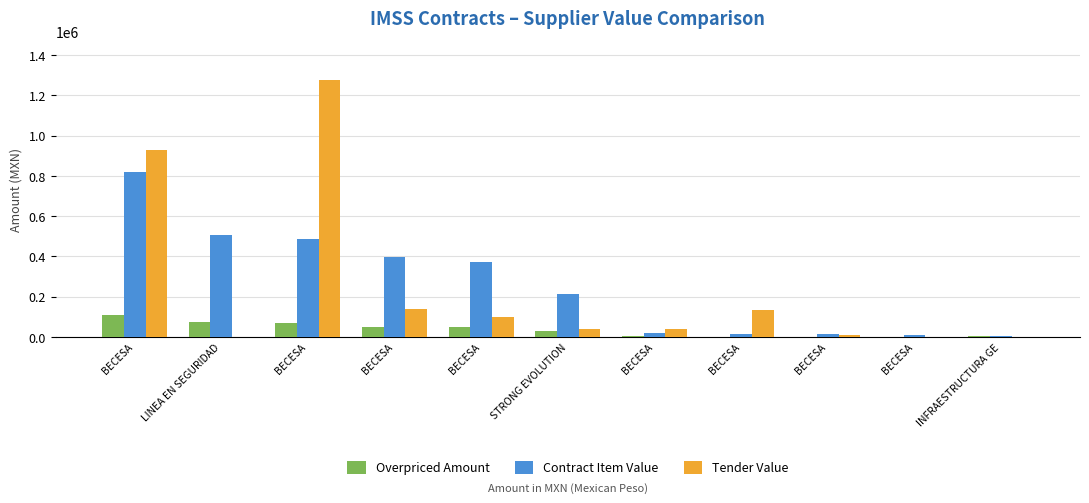

Which series has the largest total across all categories?

Contract Item Value